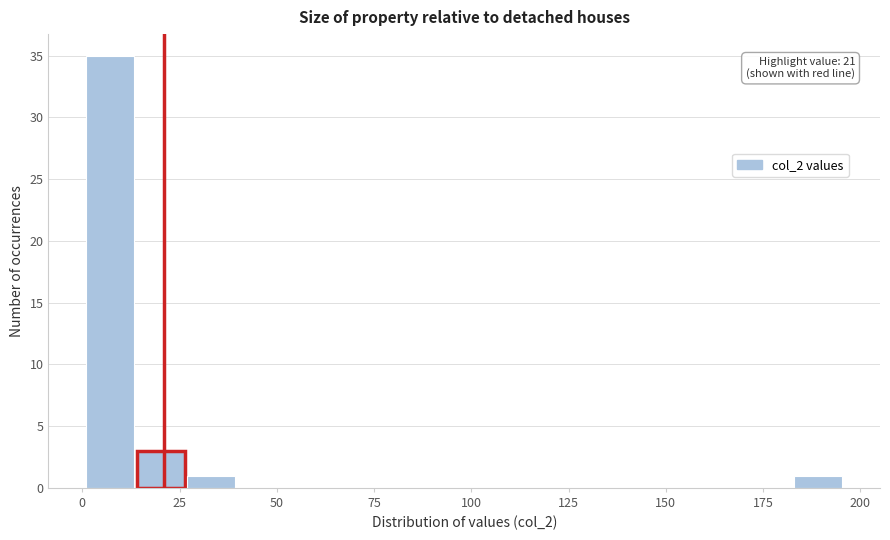

Read against the x-axis, roughly where is the centre of the tallest bar?

5